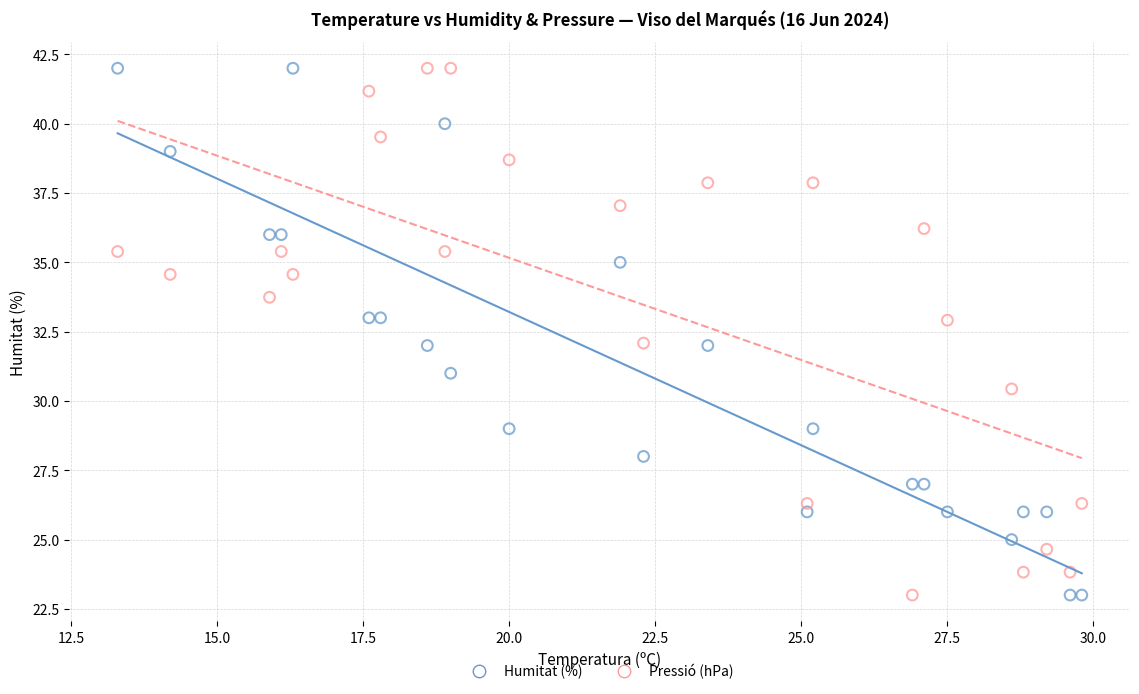

Across all data points, what is the range of X values (max minus min)?

16.5